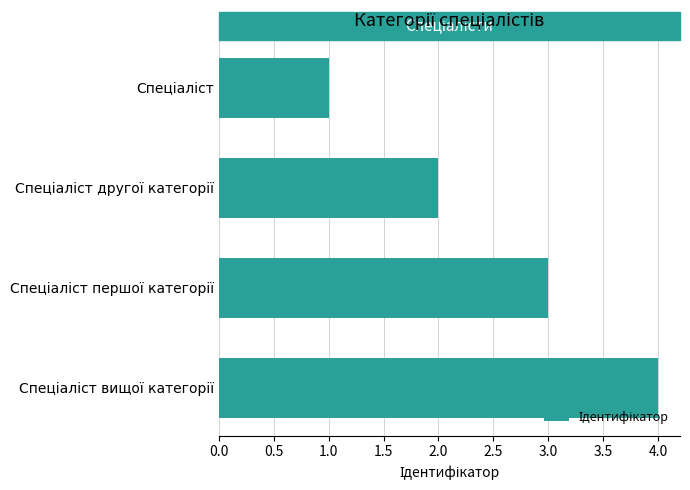

How many values are between 2 and 4?

3